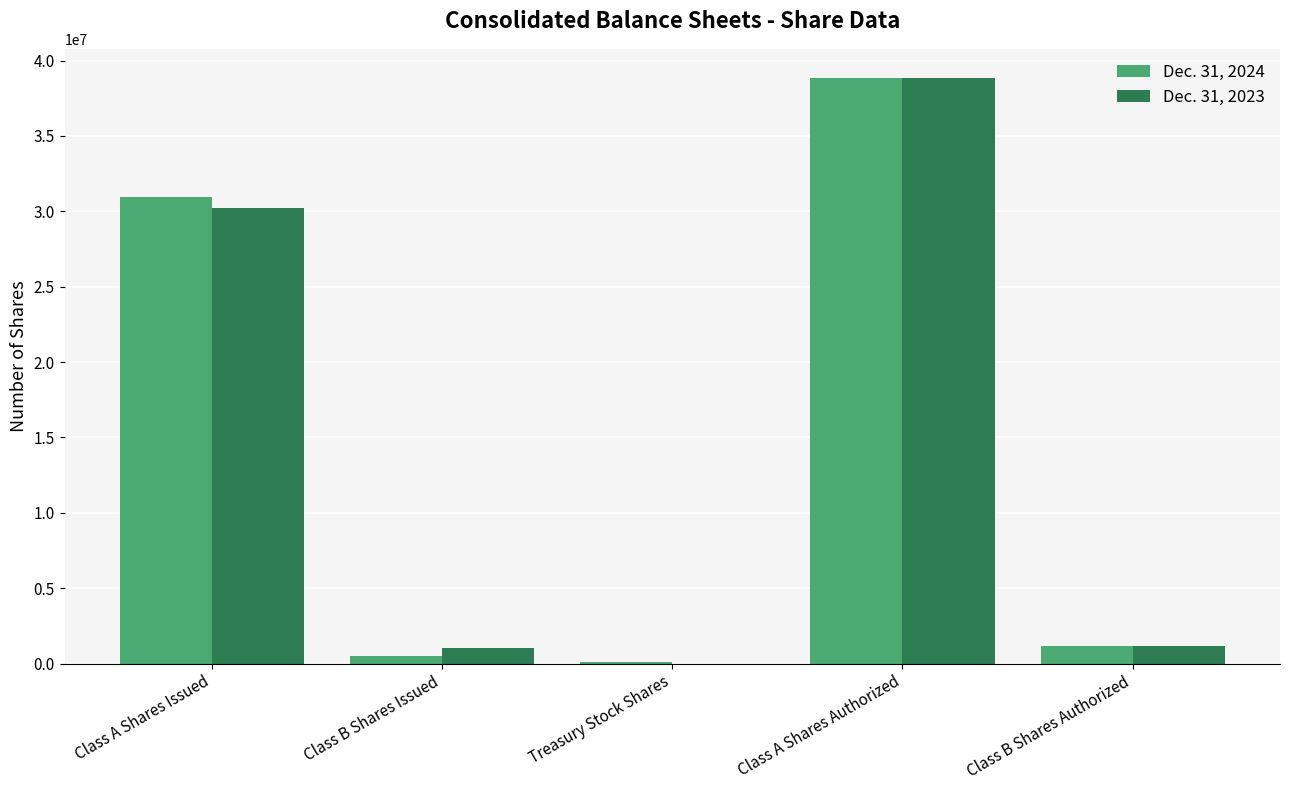

True or false: Dec. 31, 2023 has a value of 1055560 at Class B Shares Issued.

True